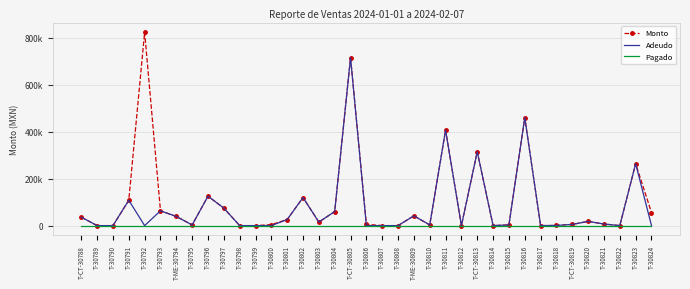

Reading left to right, list all the values displayed in this chart.

Monto: T-CT-30788=36036.0	T-30789=0.0	T-30790=0.0	T-30791=108057.4	T-30792=824184.0	T-30793=63124.0	T-ME-30794=38939.1	T-30795=2868.5	T-30796=125400.0	T-30797=74580.6	T-30798=0.0	T-30799=0.0	T-30800=4160.0	T-30801=25860.0	T-30802=119700.0	T-30803=15000.0	T-30804=59920.0	T-CT-30805=716080.0	T-30806=5579.5	T-30807=0.0	T-30808=0.0	T-ME-30809=41642.3	T-30810=2900.0	T-30811=407000.0	T-30812=0.0	T-CT-30813=315000.0	T-30814=0.0	T-30815=3095.0	T-30816=460520.0	T-30817=0.0	T-30818=741.5	T-CT-30819=4998.0	T-30820=18000.0	T-30821=6750.0	T-30822=0.0	T-30823=264000.0	T-30824=55804.0
Adeudo: T-CT-30788=36036.0	T-30789=0.0	T-30790=0.0	T-30791=108057.4	T-30792=0.0	T-30793=63124.0	T-ME-30794=38939.1	T-30795=2868.5	T-30796=125400.0	T-30797=74580.6	T-30798=0.0	T-30799=0.0	T-30800=0.0	T-30801=25860.0	T-30802=119700.0	T-30803=15000.0	T-30804=59920.0	T-CT-30805=716080.0	T-30806=0.0	T-30807=0.0	T-30808=0.0	T-ME-30809=41642.3	T-30810=2900.0	T-30811=407000.0	T-30812=0.0	T-CT-30813=315000.0	T-30814=0.0	T-30815=3095.0	T-30816=460520.0	T-30817=0.0	T-30818=741.5	T-CT-30819=4998.0	T-30820=18000.0	T-30821=6750.0	T-30822=0.0	T-30823=264000.0	T-30824=0.0
Pagado: T-CT-30788=0.0	T-30789=0.0	T-30790=0.0	T-30791=0.0	T-30792=0.0	T-30793=0.0	T-ME-30794=0.0	T-30795=0.0	T-30796=0.0	T-30797=0.0	T-30798=0.0	T-30799=0.0	T-30800=0.0	T-30801=0.0	T-30802=0.0	T-30803=0.0	T-30804=0.0	T-CT-30805=0.0	T-30806=0.0	T-30807=0.0	T-30808=0.0	T-ME-30809=0.0	T-30810=0.0	T-30811=0.0	T-30812=0.0	T-CT-30813=0.0	T-30814=0.0	T-30815=0.0	T-30816=0.0	T-30817=0.0	T-30818=0.0	T-CT-30819=0.0	T-30820=0.0	T-30821=0.0	T-30822=0.0	T-30823=0.0	T-30824=0.0